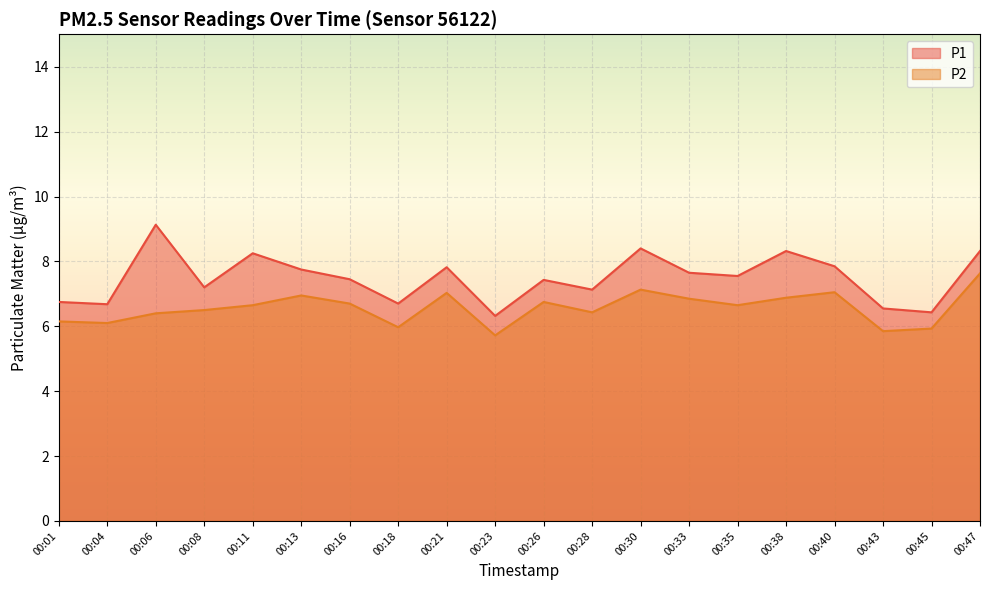

At how many categories does at least one series exceed 7?

14